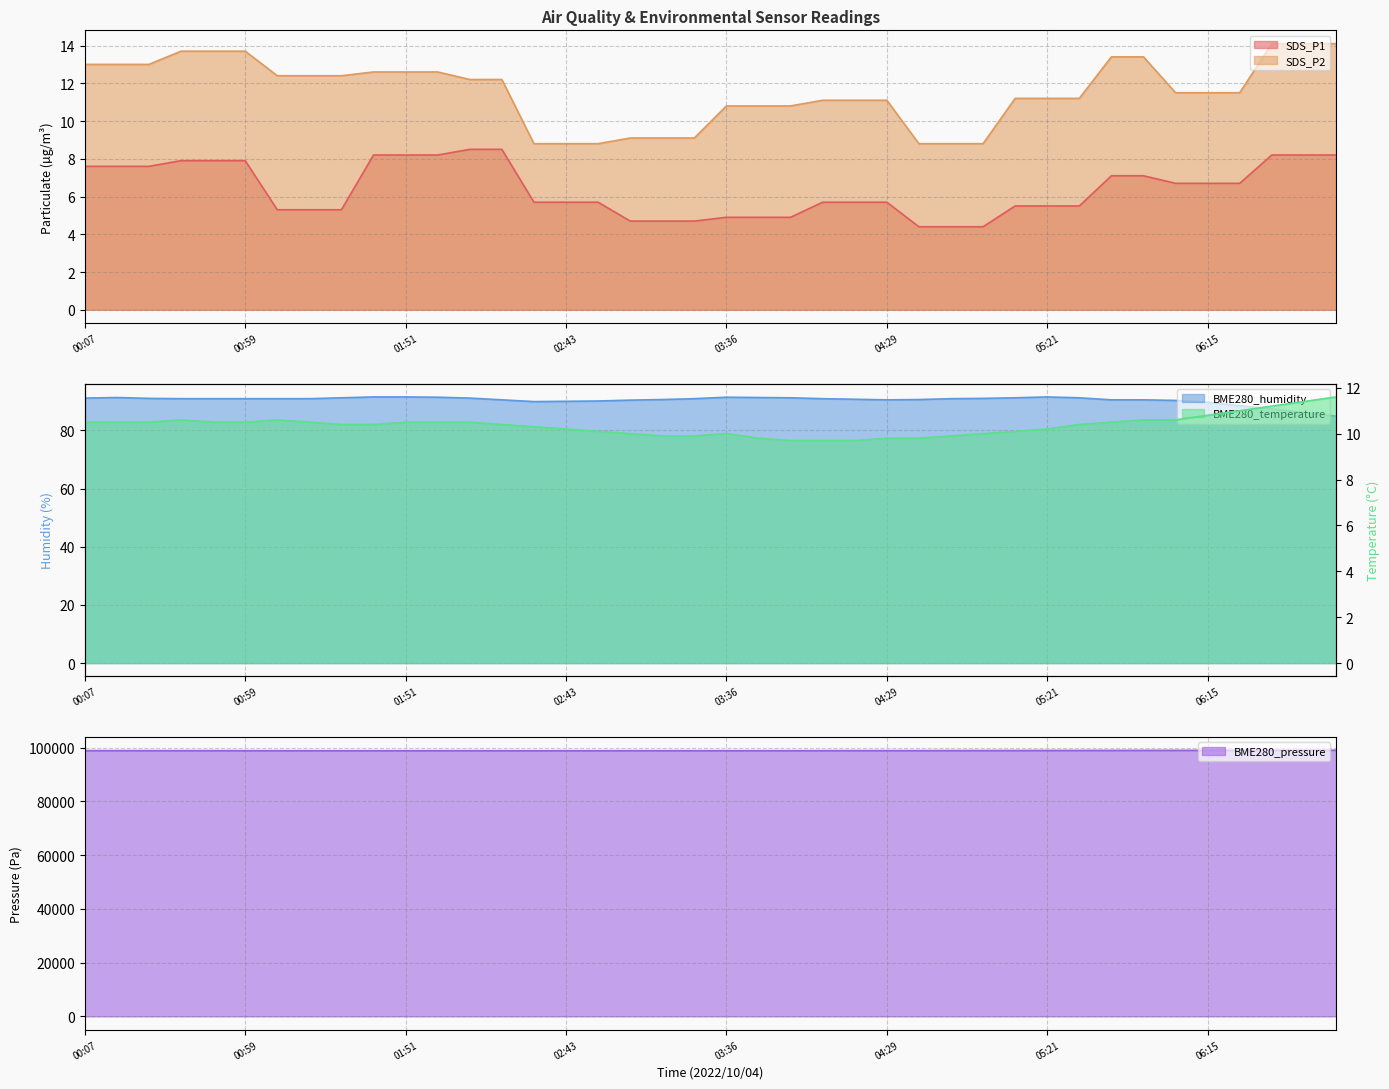

What are all the series names shown in the legend?

SDS_P1, SDS_P2, BME280_temperature, BME280_humidity, BME280_pressure